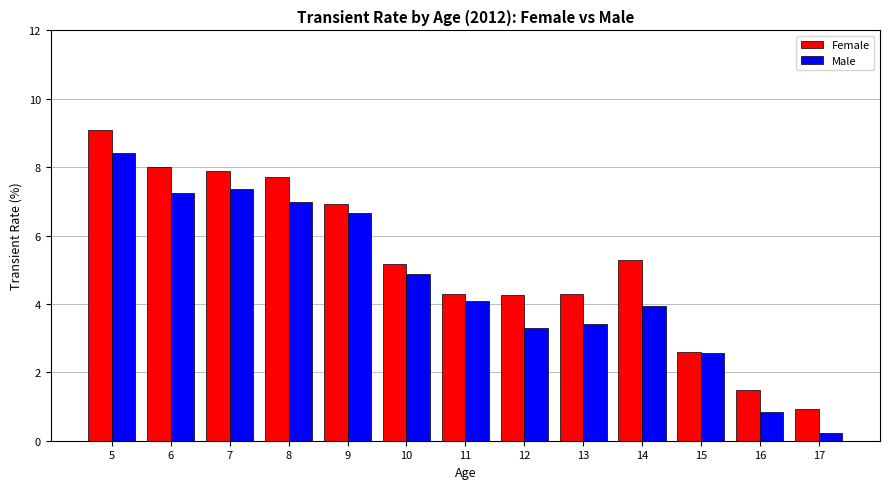

Which label corresponds to the largest value in the chart?

5